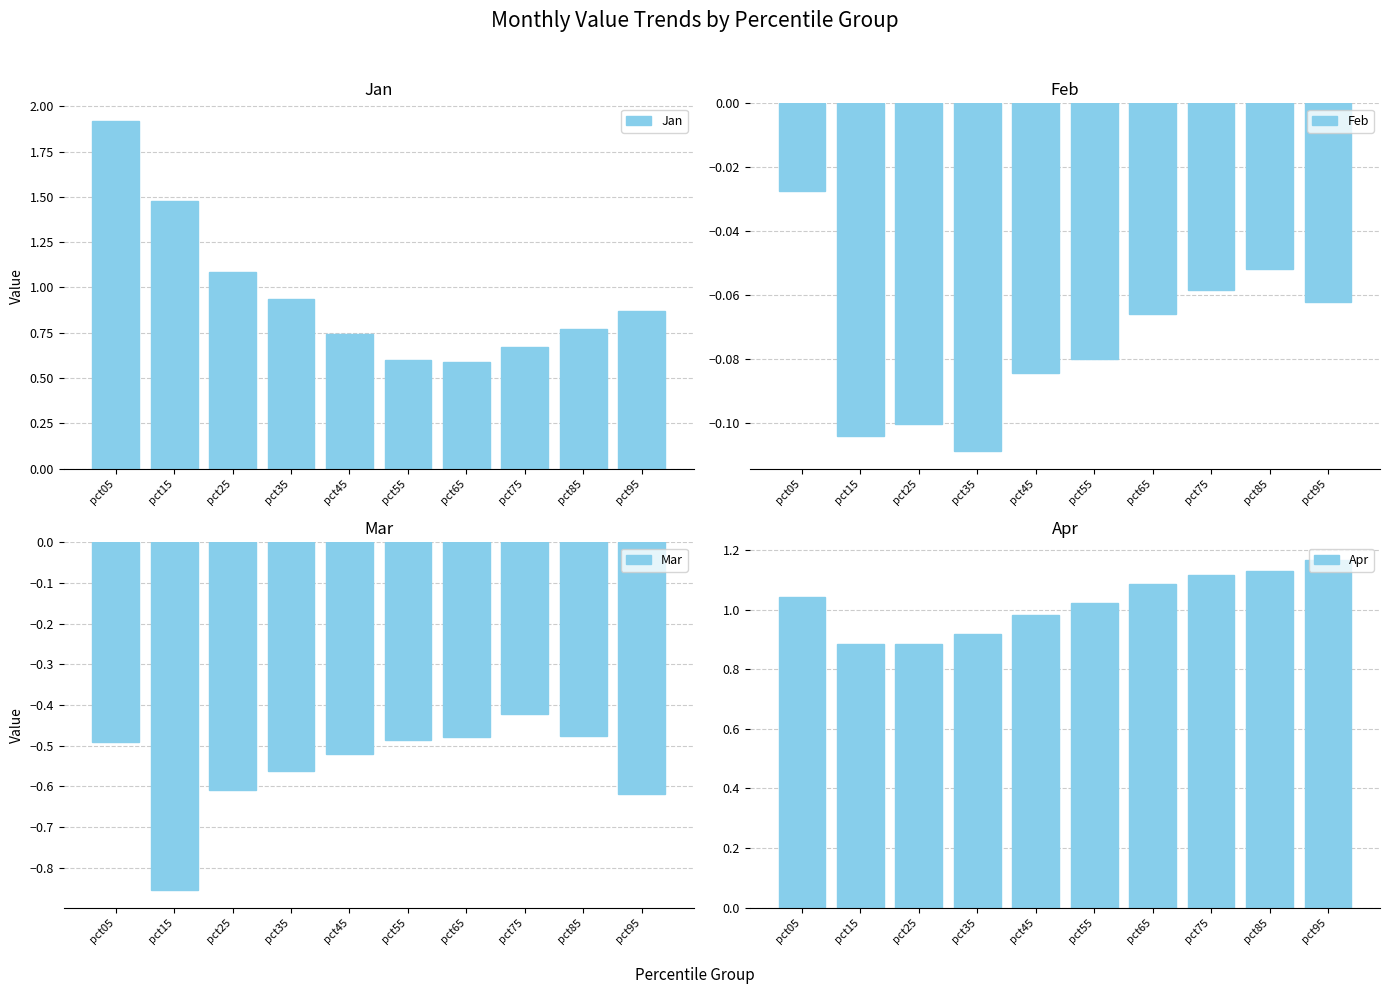

The Mar series shows -0.6 at pct25. True or false?

True